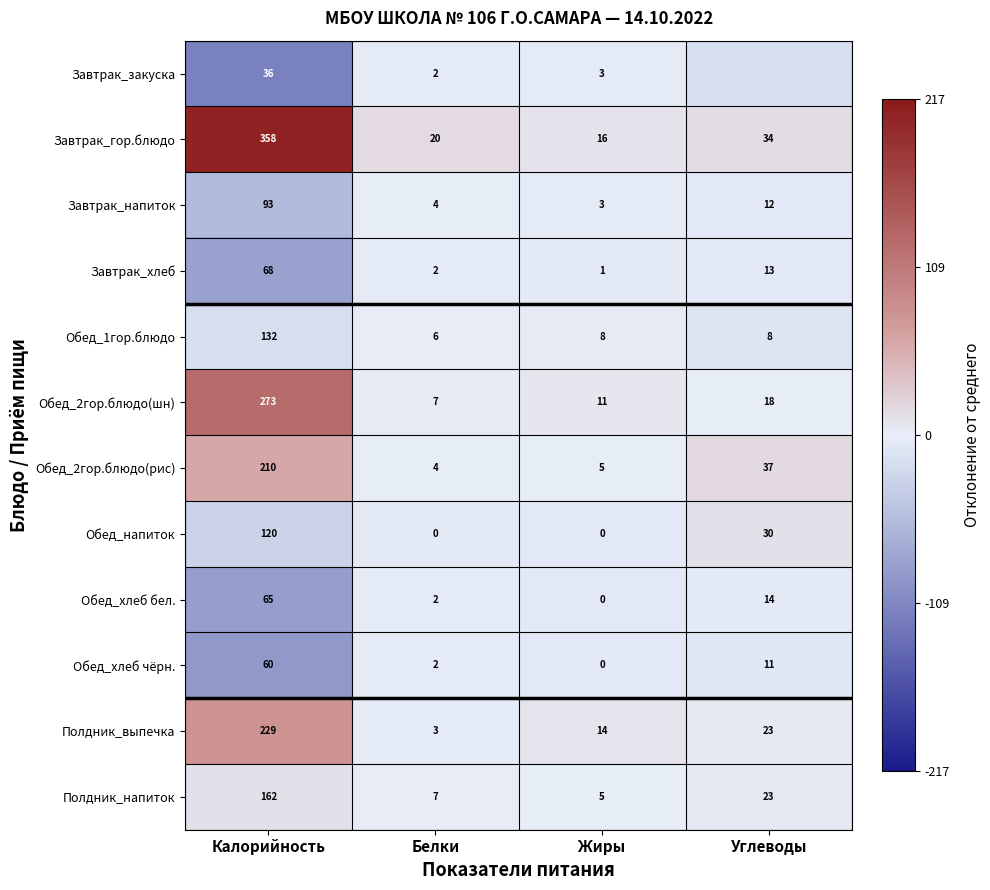

At which category is the sum across all series the highest?

Калорийность